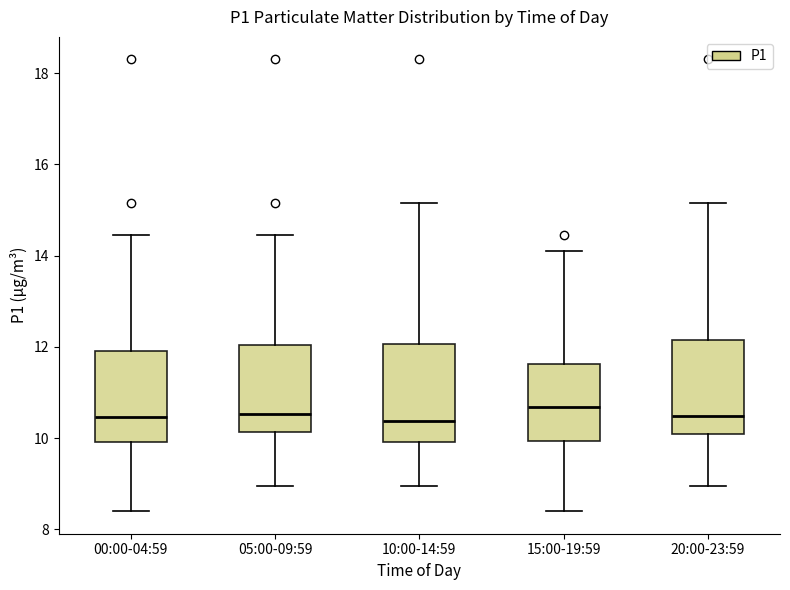

Reading left to right, transcribe this box plot: for each box, give where its median line is, the range the box spans, and where its two whiskers end, as read against the y-axis. The values are not printed on the chart, so give them approximately, as read against the axis.

00:00-04:59: median 10.4, box 10.0 to 12.0, whiskers 8.4 to 14.4
05:00-09:59: median 10.6, box 10.2 to 12.0, whiskers 9.0 to 14.4
10:00-14:59: median 10.4, box 10.0 to 12.0, whiskers 9.0 to 15.2
15:00-19:59: median 10.6, box 10.0 to 11.6, whiskers 8.4 to 14.2
20:00-23:59: median 10.4, box 10.2 to 12.2, whiskers 9.0 to 15.2